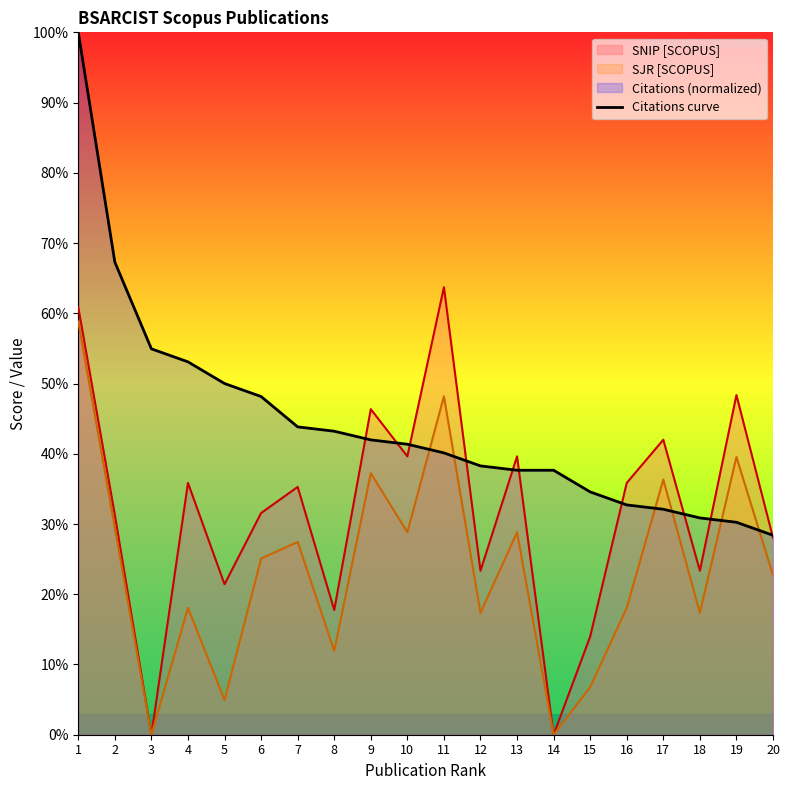

After their last crossing, which series has the higher values: SJR [SCOPUS] or Citations curve?

Citations curve